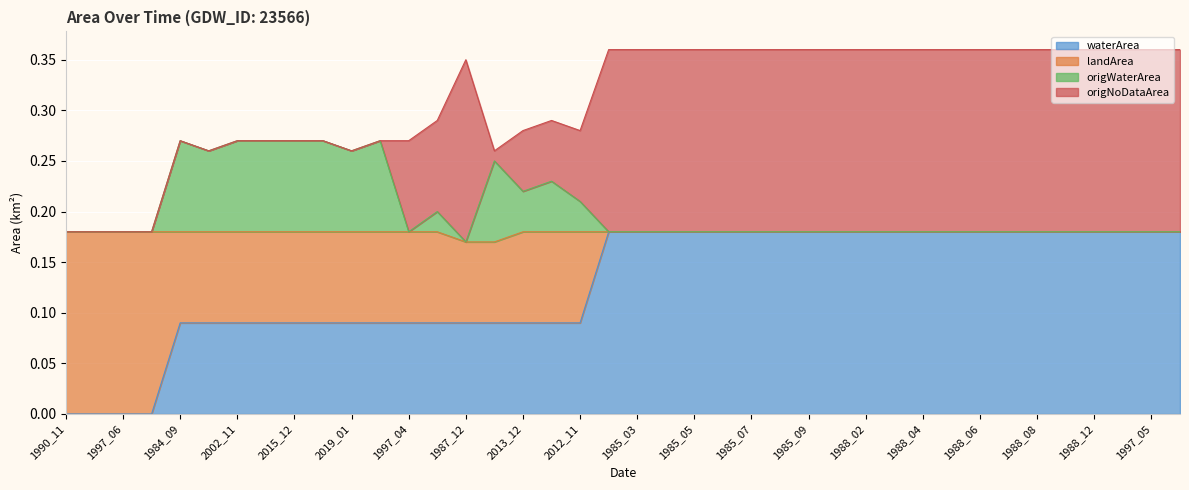

Does the chart display data point markers on the line(s)?

No